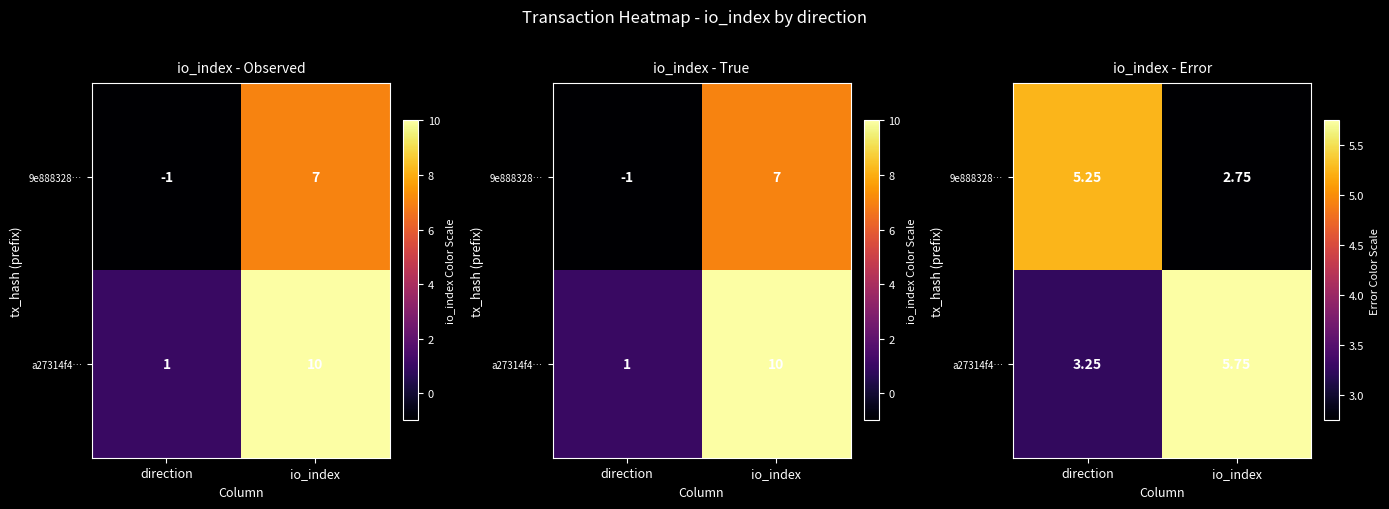

Is it true that a27314f4… equals 2.2 at direction?

False